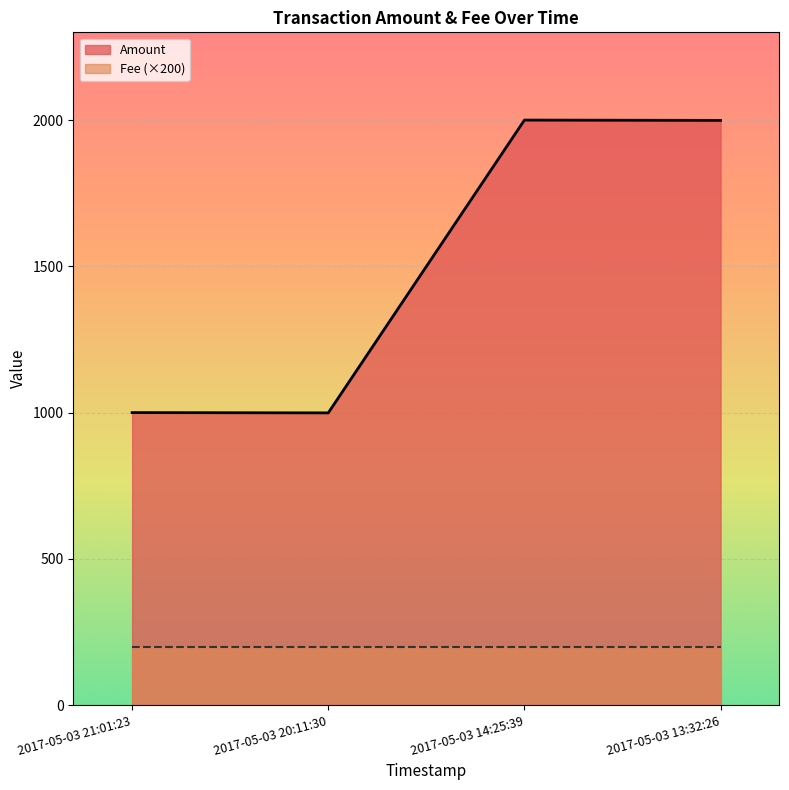

What is the difference between the maximum and minimum values?

1001